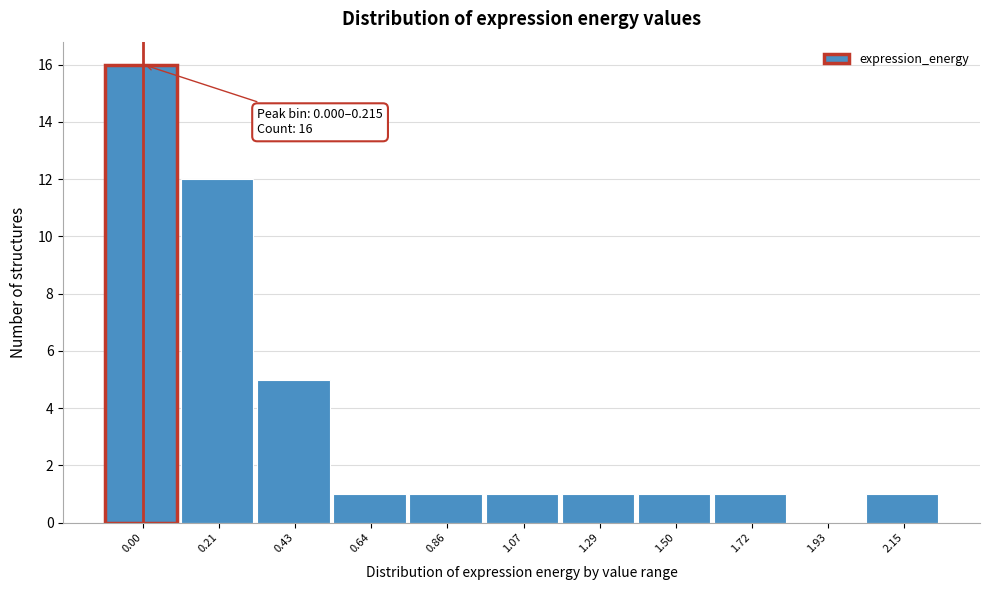

Reading left to right, extract all data points from this chart.

0.00=16	0.21=12	0.43=5	0.64=1	0.86=1	1.07=1	1.29=1	1.50=1	1.72=1	1.93=0	2.15=1